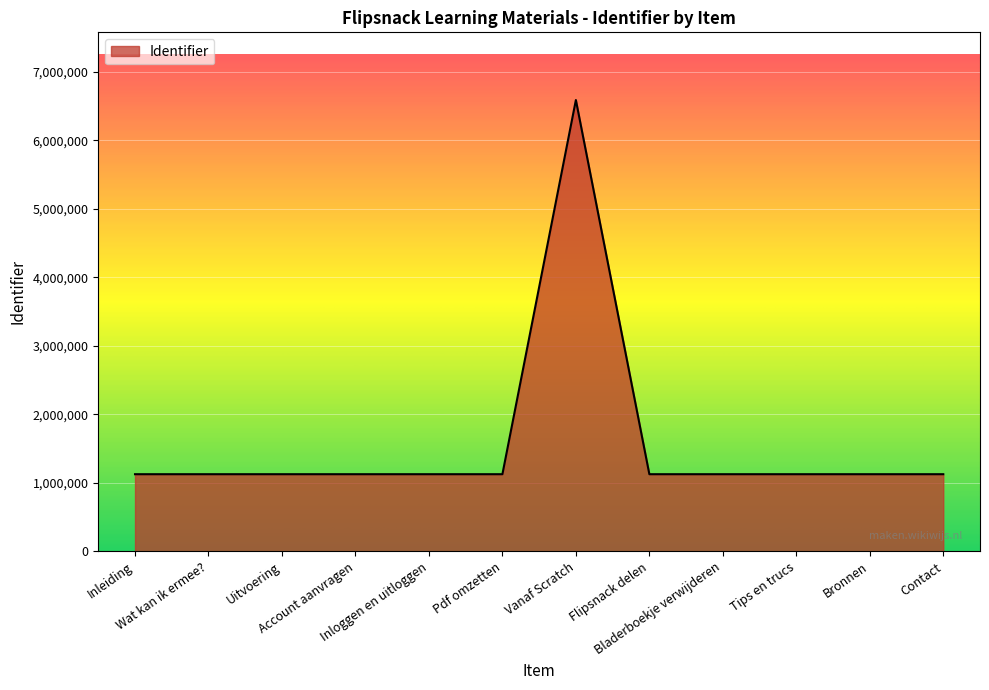

What is the maximum value shown in the chart?

6586742